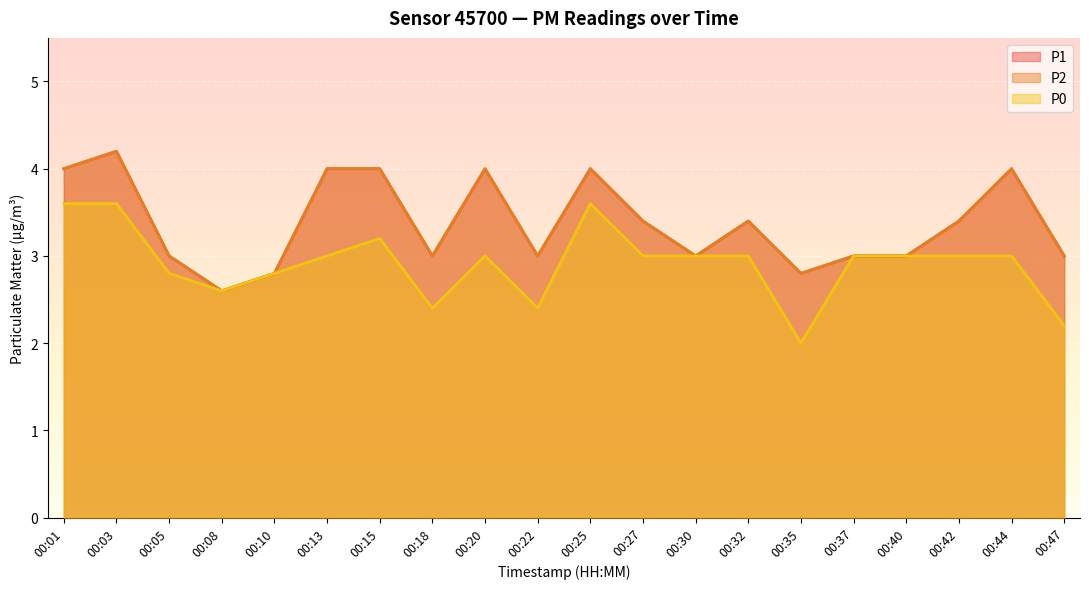

At which category does the chart reach its peak across all series?

00:03